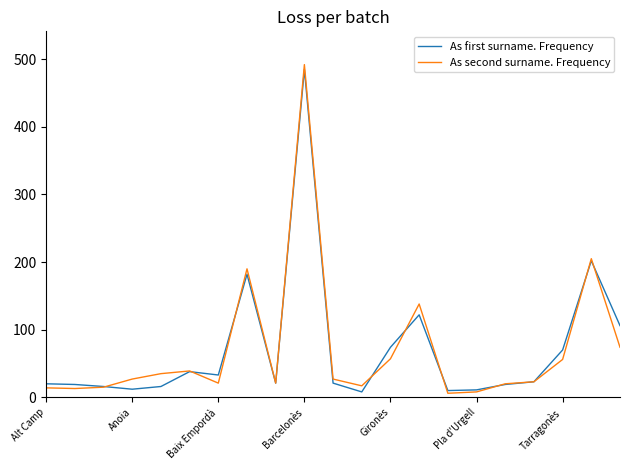

Which series has the widest spread of values?

As second surname. Frequency